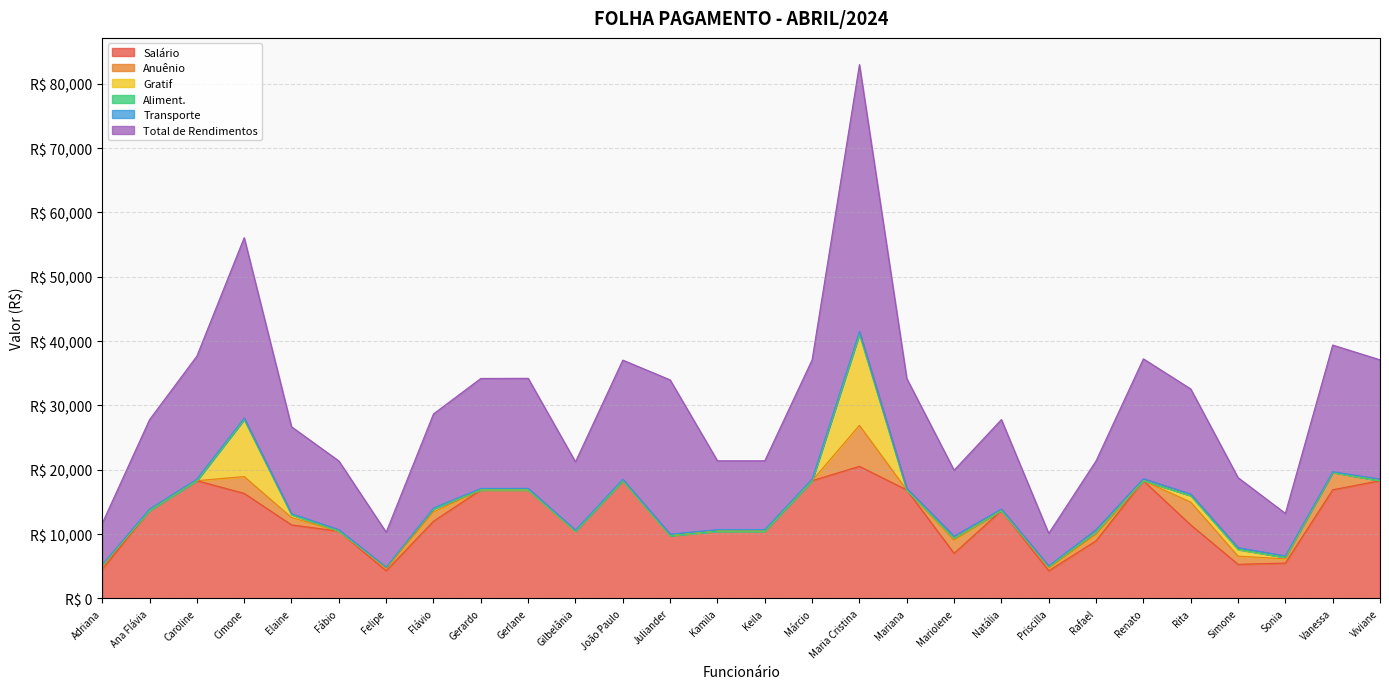

Reading right to left, what are all the values shown in this chart?

Salário: 18301.0	16890.8	5499.1	5305.0	11432.4	18301.0	8957.4	4308.7	13660.0	7018.4	16864.2	20534.7	18301.0	10455.8	10455.8	9760.6	18301.0	10455.8	16864.2	16864.2	12004.0	4300.7	10455.8	11432.4	16331.5	18301.0	13660.0	4524.2
Anuênio: 0.0	2702.5	659.9	1273.2	3544.0	0.0	985.3	430.9	0.0	2035.3	0.0	6365.8	0.0	0.0	0.0	0.0	0.0	0.0	0.0	0.0	1440.5	387.8	0.0	1143.2	2613.0	0.0	0.0	452.4
Gratif: 0.0	0.0	220.0	1006.3	1006.3	0.0	358.3	172.3	0.0	280.7	0.0	14206.3	0.0	0.0	0.0	0.0	0.0	0.0	0.0	0.0	480.2	172.3	0.0	457.3	8879.5	0.0	0.0	181.0
Aliment.: 0.0	0.0	0.0	58.6	0.0	0.0	0.0	0.0	0.0	0.0	0.0	0.0	0.0	0.0	0.0	0.0	0.0	0.0	0.0	0.0	0.0	0.0	0.0	0.0	0.0	0.0	0.0	0.0
Transporte: 242.0	98.8	231.0	253.0	231.0	319.2	390.6	143.0	242.0	344.4	231.0	377.2	242.0	242.0	242.0	231.0	220.0	159.6	242.0	231.0	130.0	0.0	231.0	143.0	210.0	242.0	231.0	98.8
Total de Rendimentos: 18543.0	19692.1	6610.0	10883.4	16346.1	18620.2	10691.6	5054.9	13902.0	10252.2	17095.2	41484.0	18543.0	10697.8	10697.8	23977.9	18521.0	10615.4	17106.2	17095.2	14627.9	5434.2	10686.8	13508.9	28034.1	19116.3	13891.0	6402.9